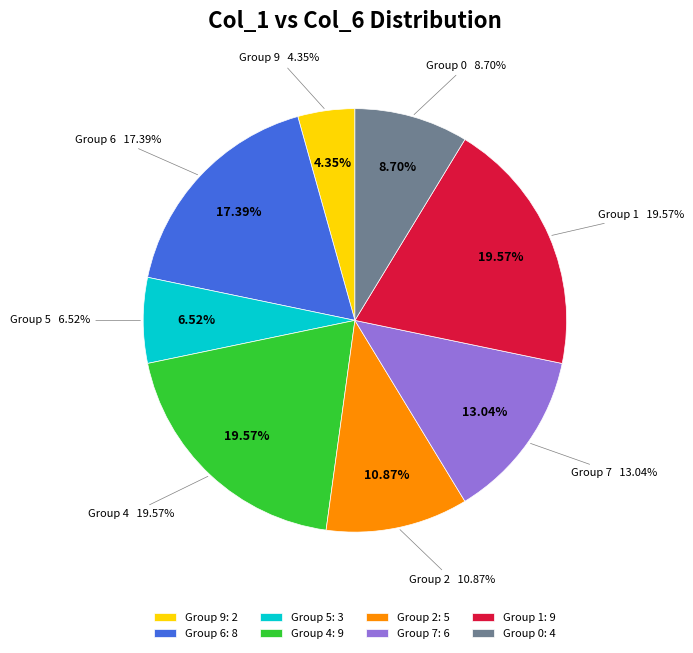

What percentage is the 9 slice, to the nearest percent?

4%